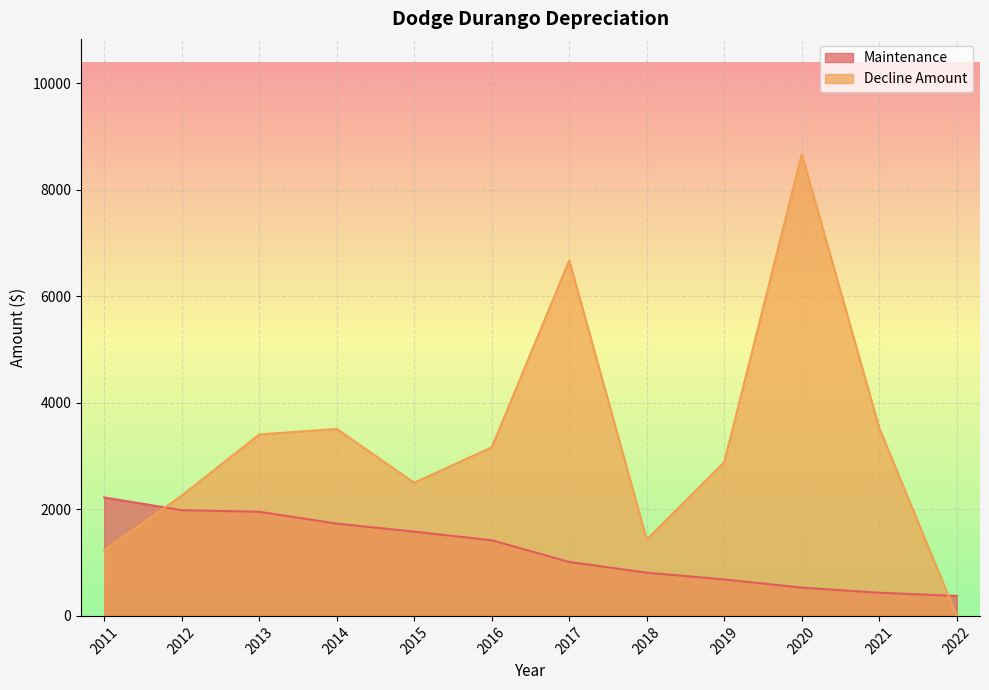

Where do Maintenance and Decline Amount first cross each other?

2011 and 2012